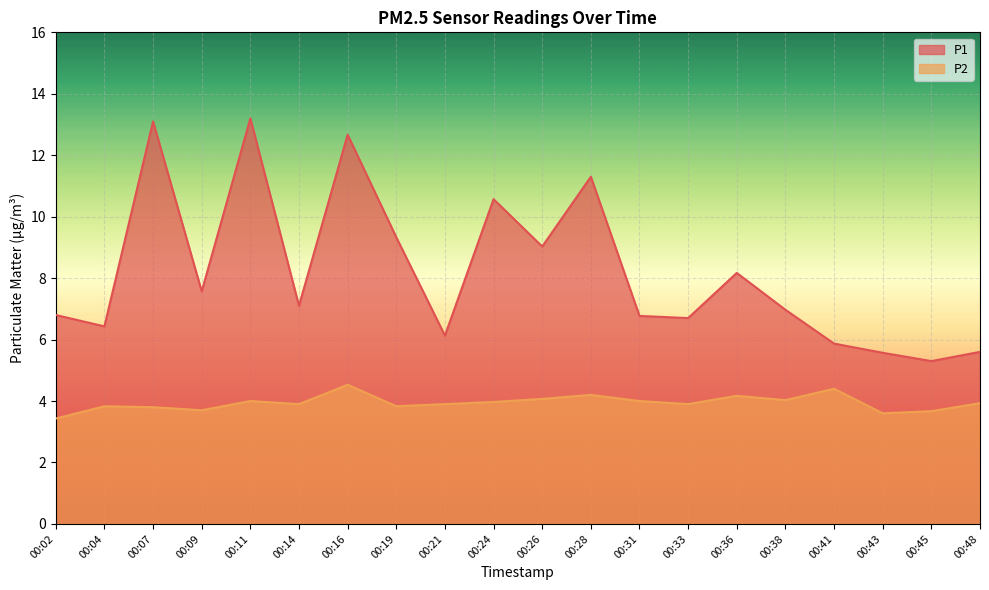

What is the spread (max minus min) of values at 00:41?

1.5